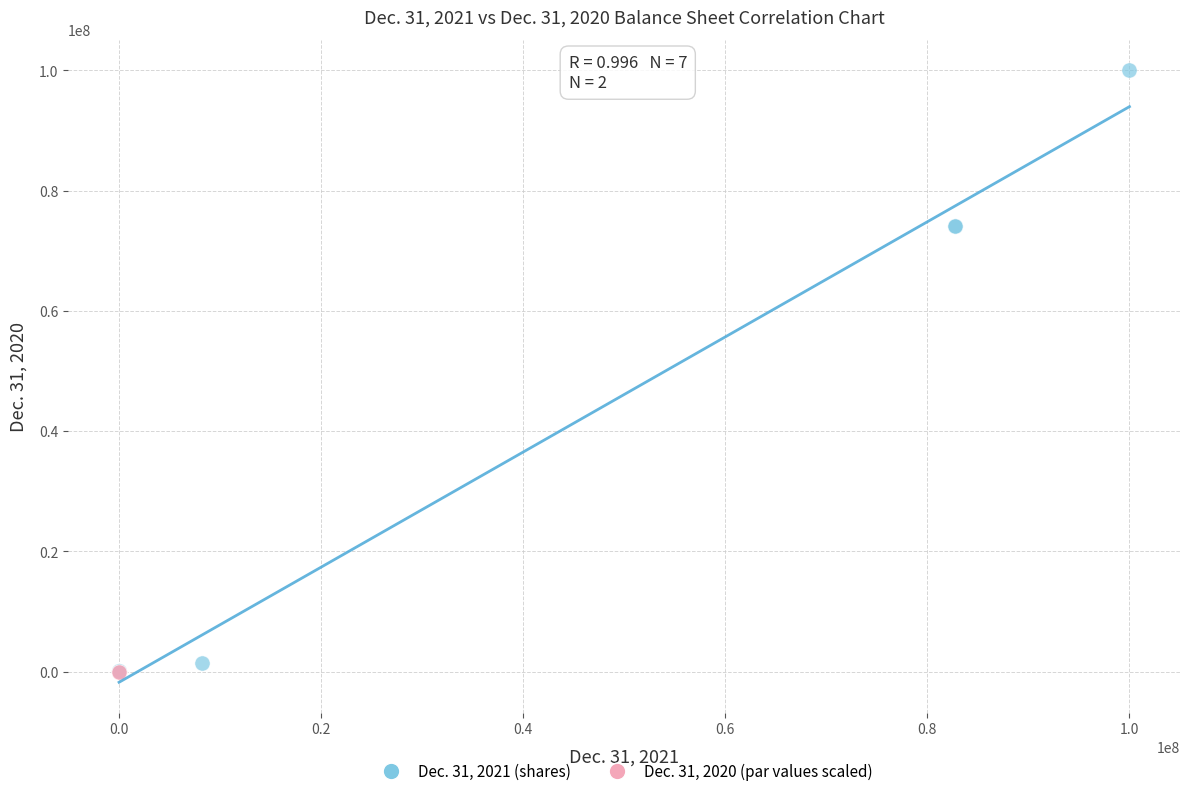

Which series reaches the maximum Y coordinate?

Dec. 31, 2021 (shares)